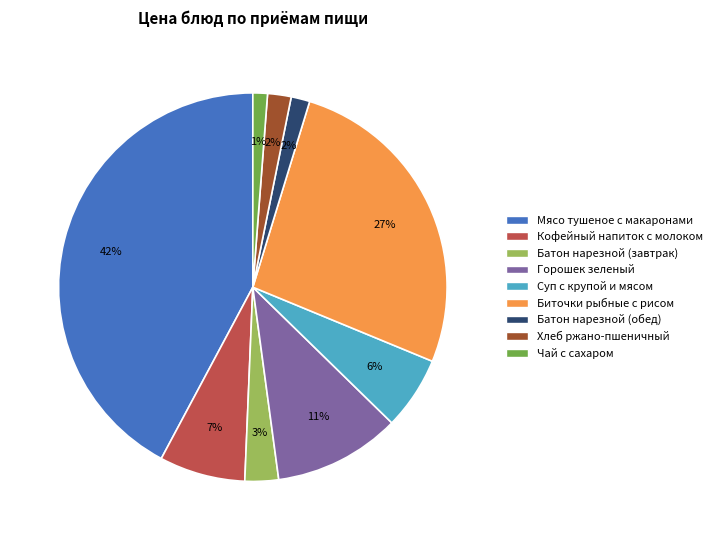

To the nearest percent, what is the difference between the largest and smallest slice percentages?

41%